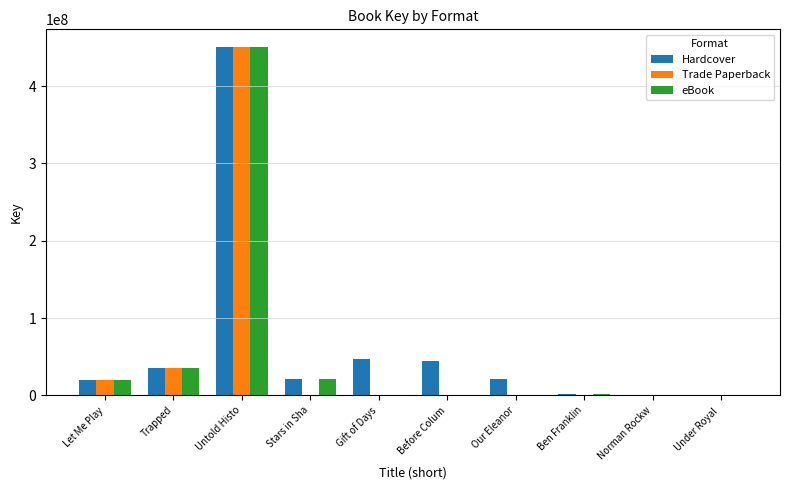

What is the total value across all series at Our Eleanor?

20879048